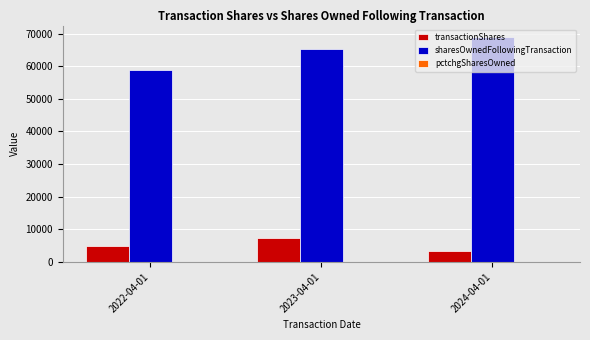

Which series has the widest spread of values?

sharesOwnedFollowingTransaction